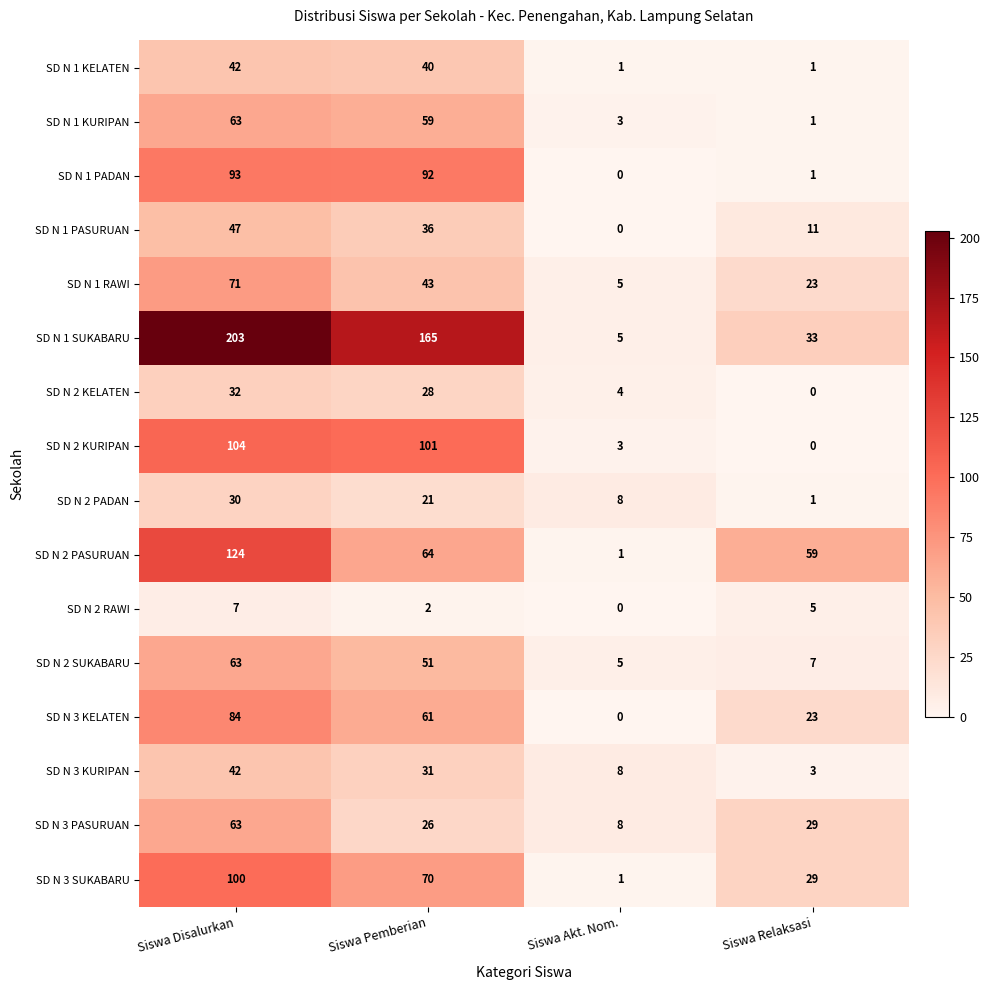

The value of SD N 3 KURIPAN at Siswa Pemberian is 14. True or false?

False